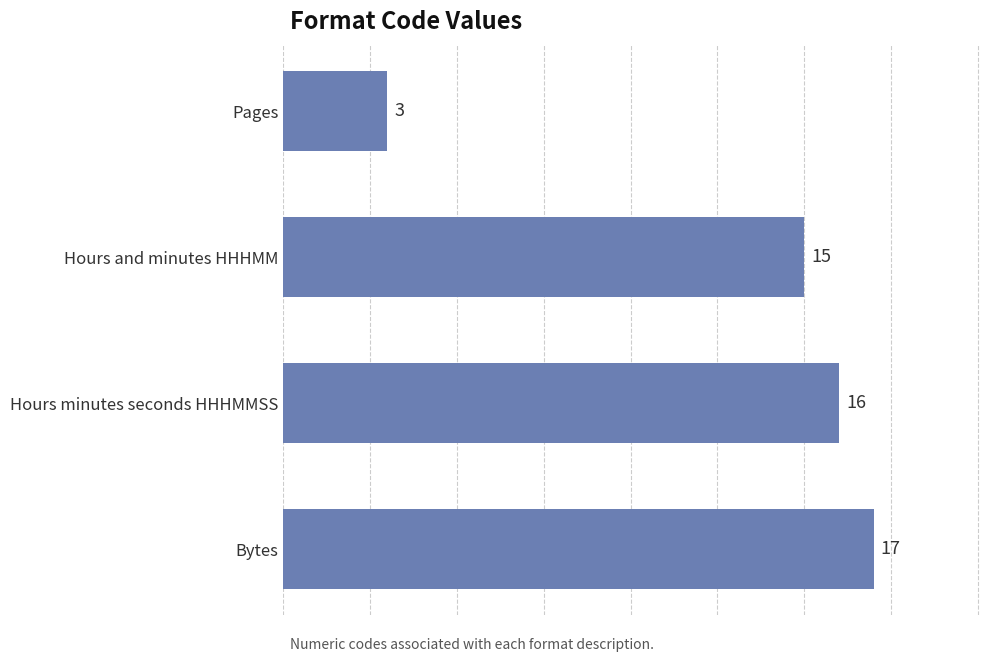

Reading top to bottom, what are all the values shown in this chart?

3	15	16	17